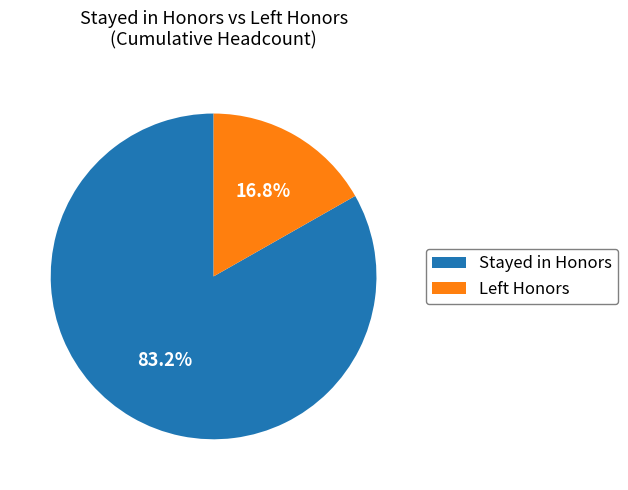

Count the number of slices in the pie.

2